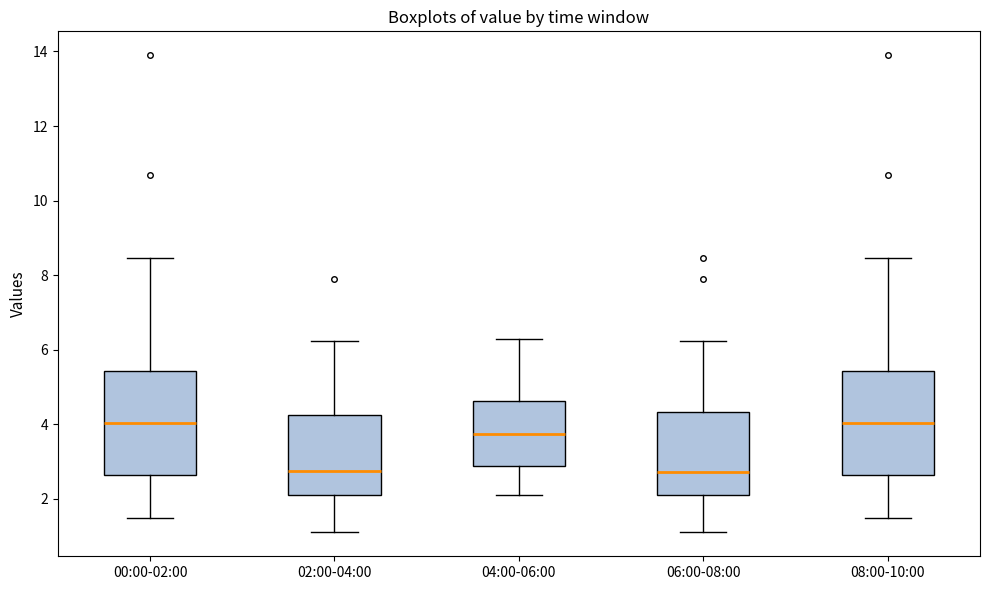

Reading left to right, read every box against the y-axis: the position of its median line, the range the box covers, and the ends of its whiskers. The values are not printed on the chart, so give them approximately, as read against the axis.

00:00-02:00: median 4.0, box 2.6 to 5.4, whiskers 1.6 to 8.4
02:00-04:00: median 2.8, box 2.2 to 4.2, whiskers 1.2 to 6.2
04:00-06:00: median 3.8, box 2.8 to 4.6, whiskers 2.2 to 6.4
06:00-08:00: median 2.8, box 2.2 to 4.4, whiskers 1.2 to 6.2
08:00-10:00: median 4.0, box 2.6 to 5.4, whiskers 1.6 to 8.4